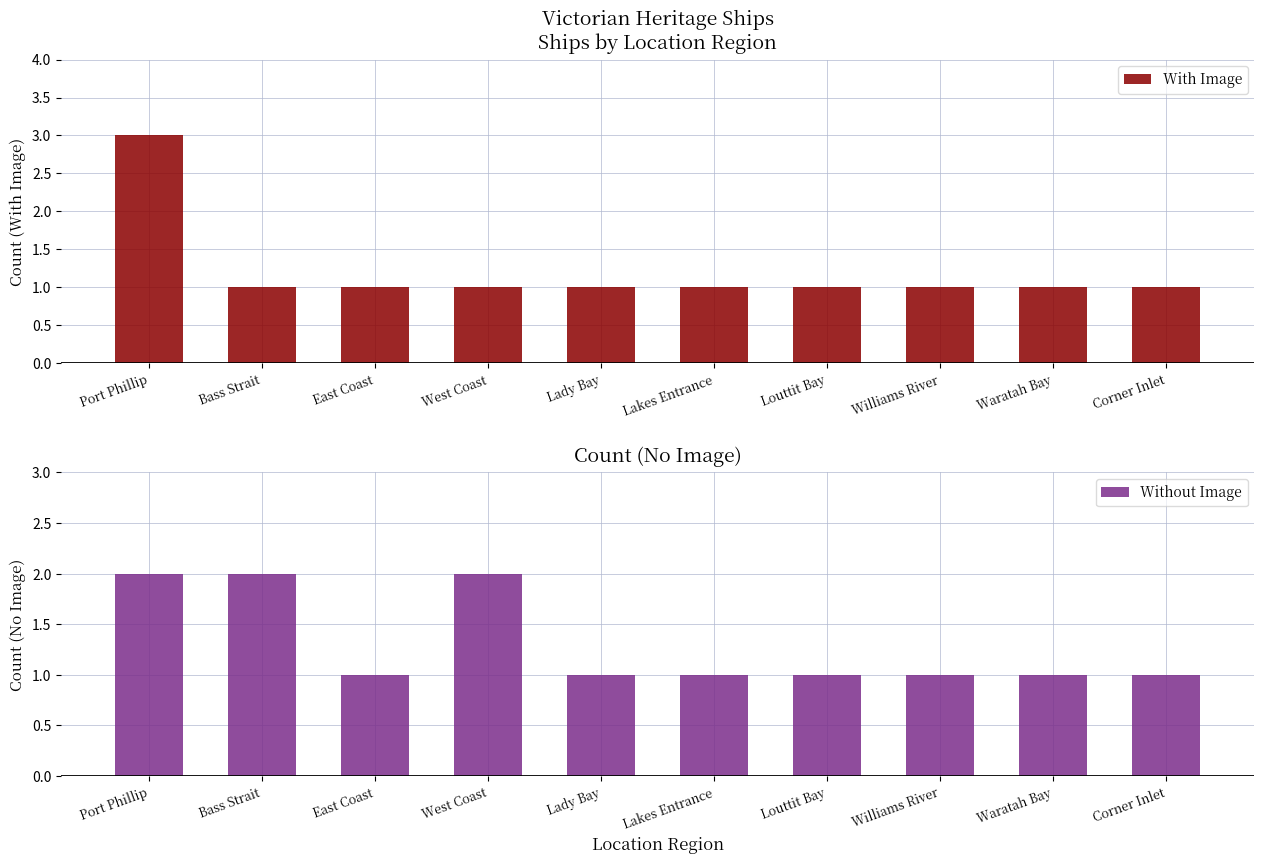

List the series in order of their overall mean, lowest first.

With Image, Without Image